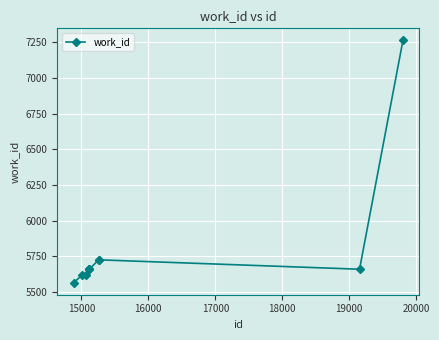

What is the greatest value displayed?

7264